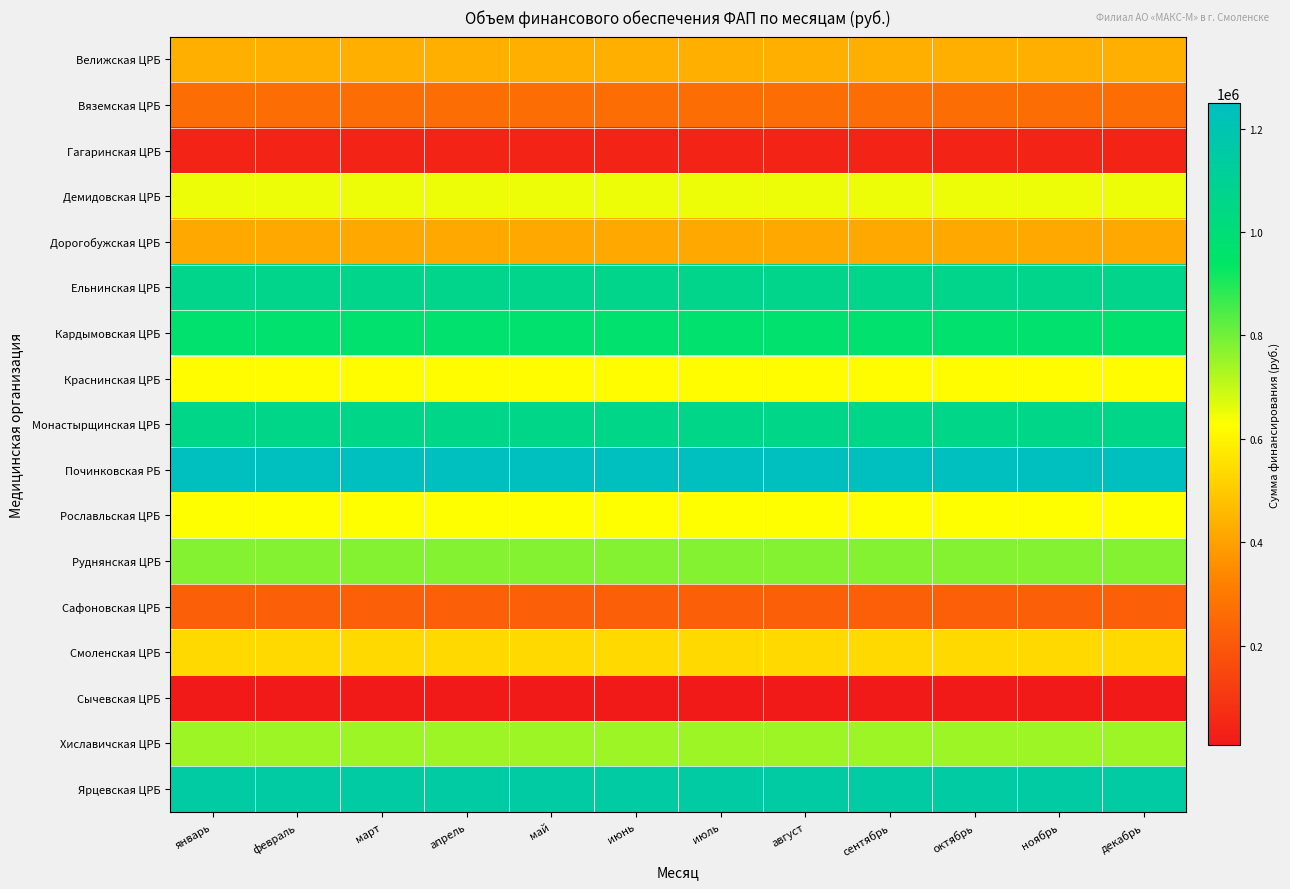

At which category does the chart reach its minimum across all series?

январь